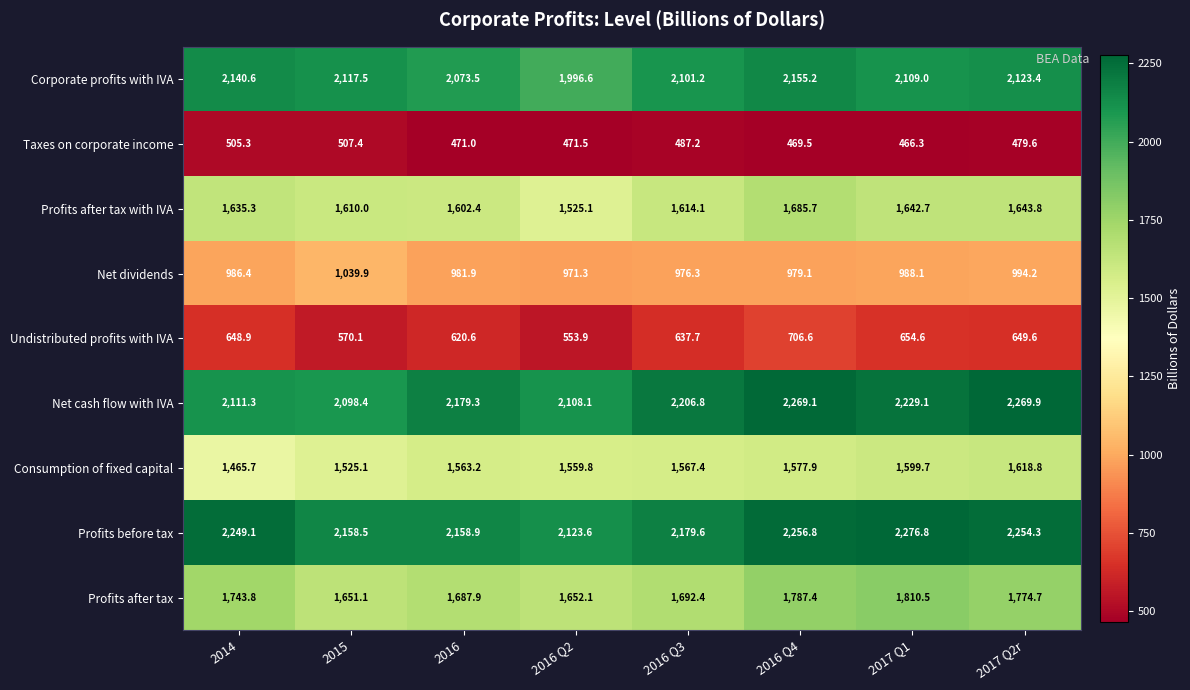

Is the value of Profits before tax at 2016 greater than the value of Profits after tax at 2014?

Yes